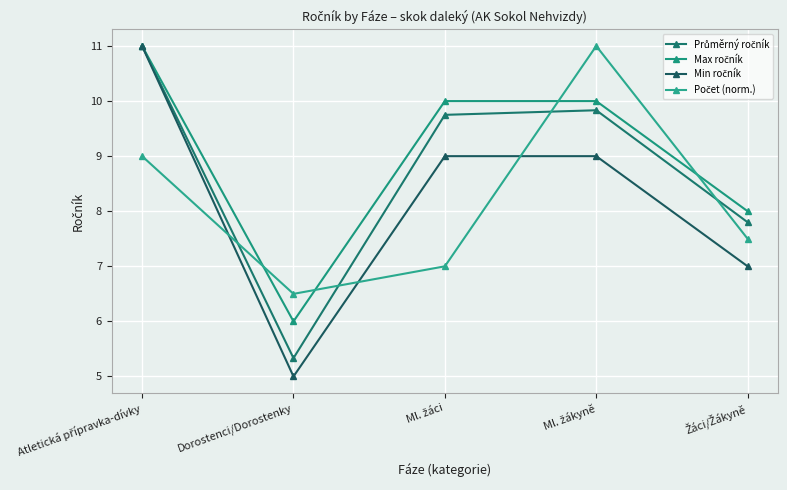

Does the chart have visible grid lines?

Yes